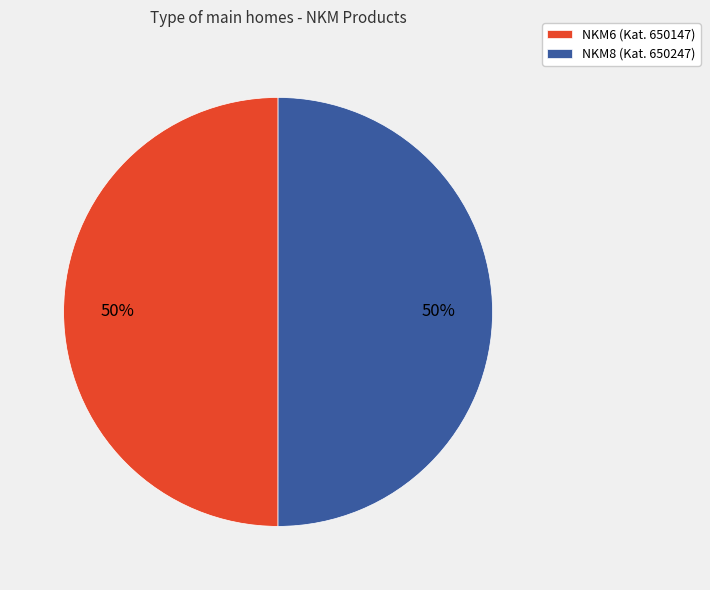

To the nearest percent, what percentage of the pie is NKM6?

50%